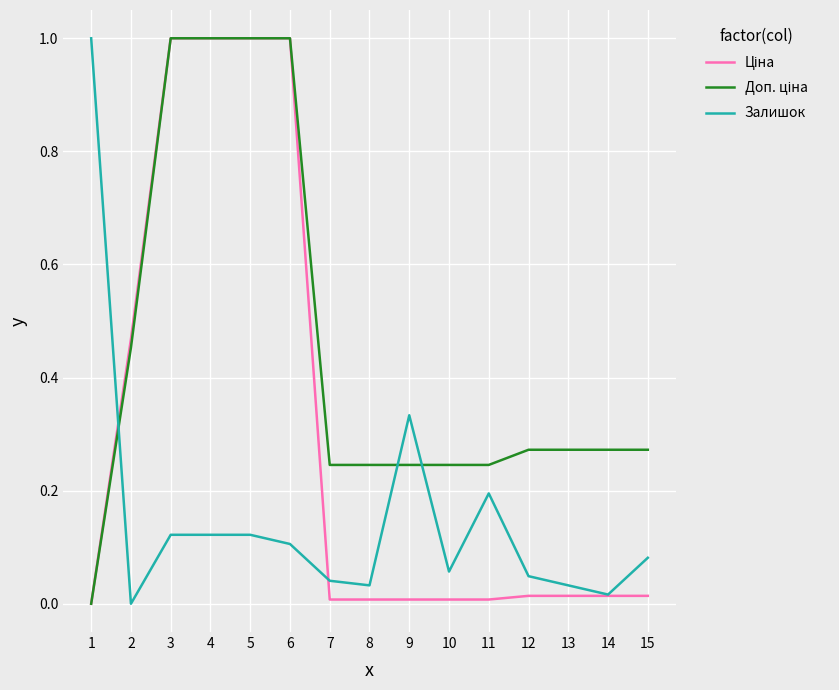

Does the chart display data point markers on the line(s)?

No